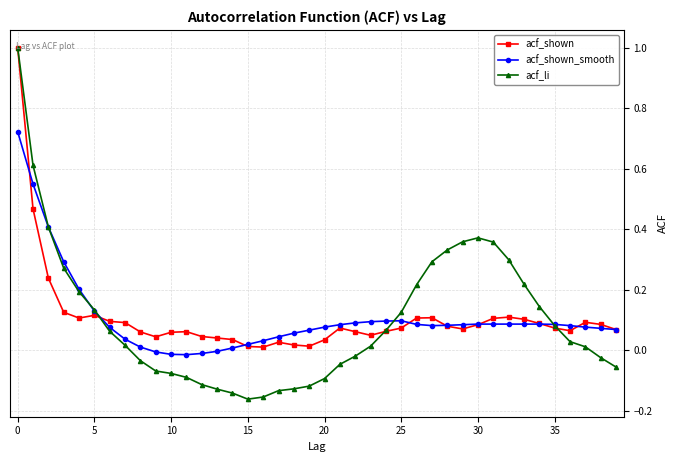

What is the sum of all acf_shown values?

4.2